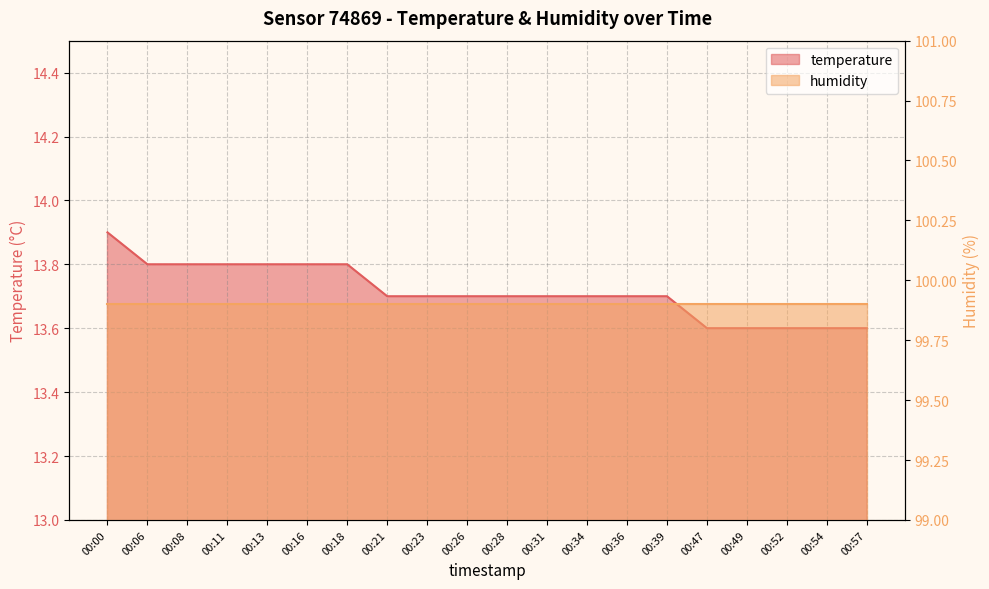

What is the value of the 6th point from the left?

13.8